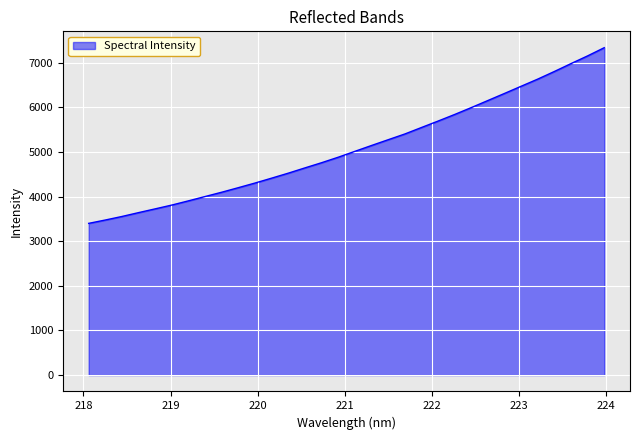

True or false: the data has more than 2 interior local peaks.

False